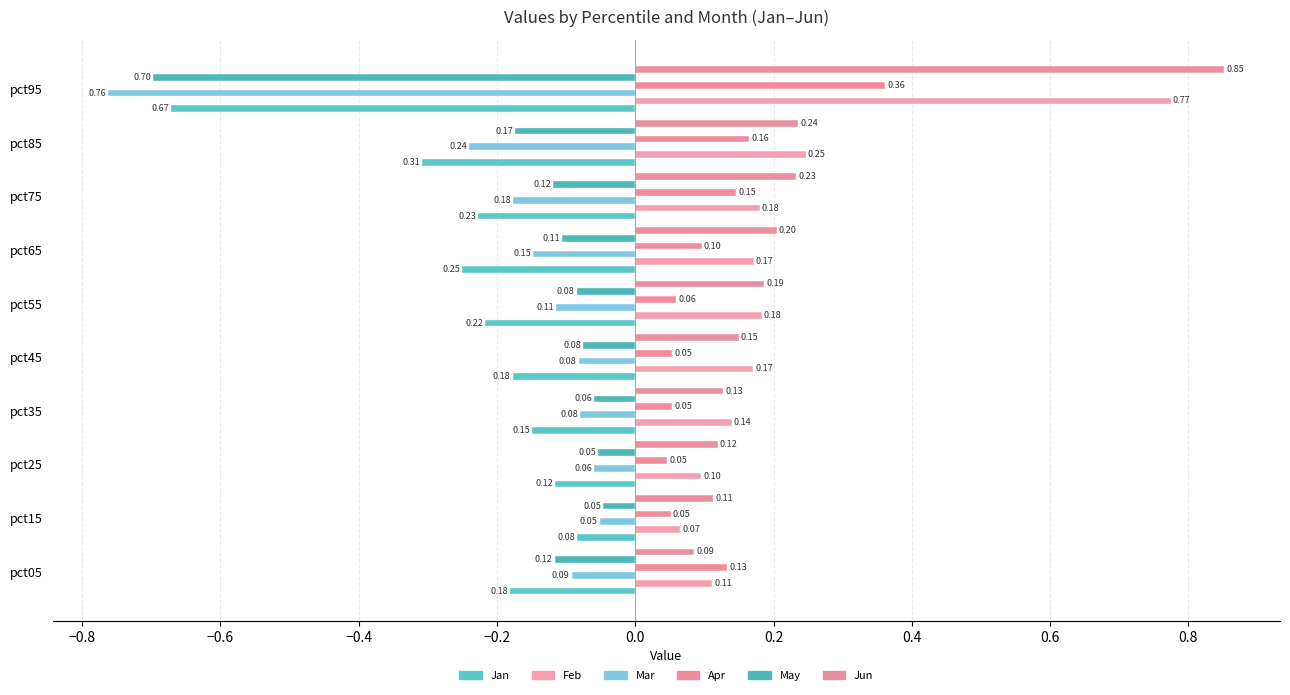

Which series has the largest range (max minus min)?

Jun